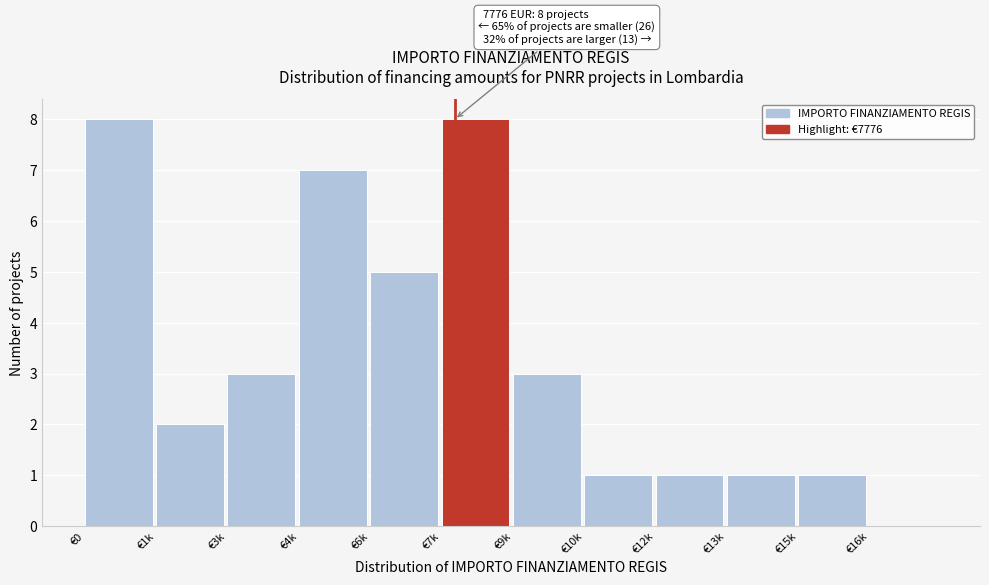

Reading left to right, extract all data points from this chart.

€0=8	€1k=2	€3k=3	€4k=7	€6k=5	€7k=8	€9k=3	€10k=1	€12k=1	€13k=1	€15k=1	€16k=0